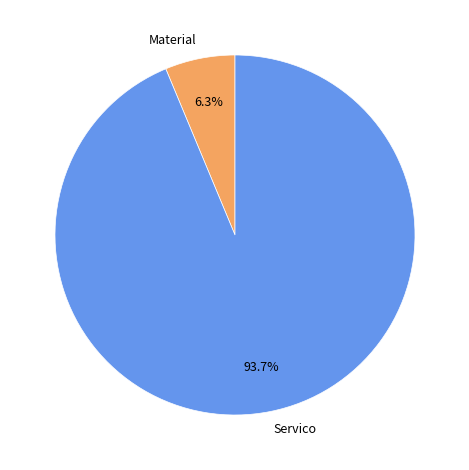

To the nearest percent, what portion does Material represent?

6%